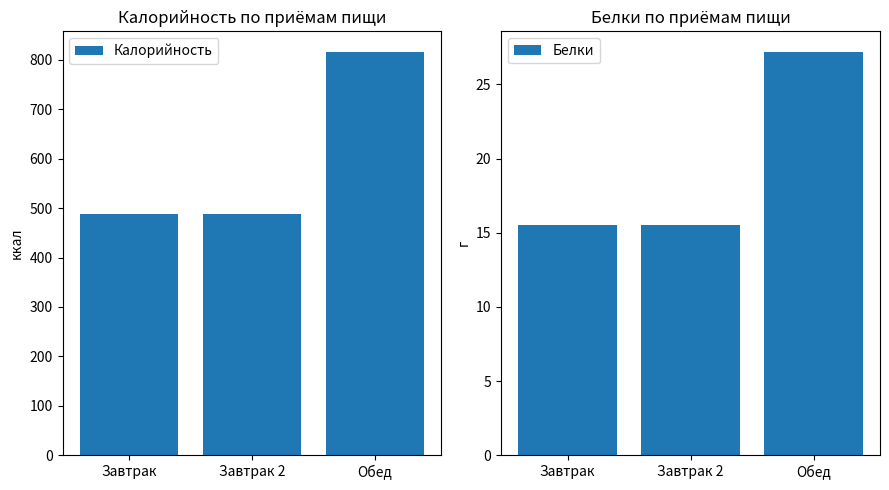

What is the total value across all series at Обед?

844.1